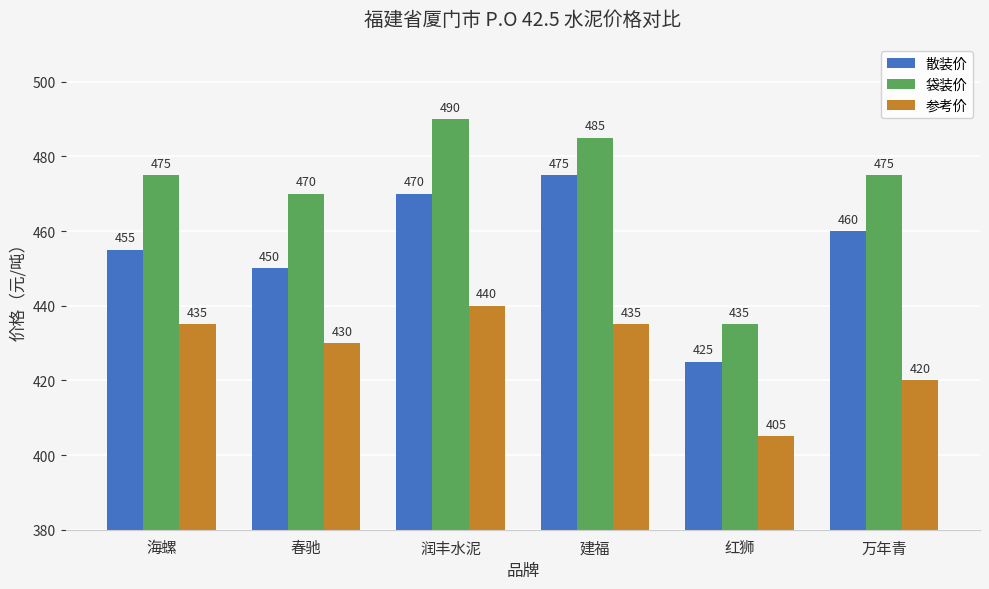

At how many categories does at least one series exceed 461?

5